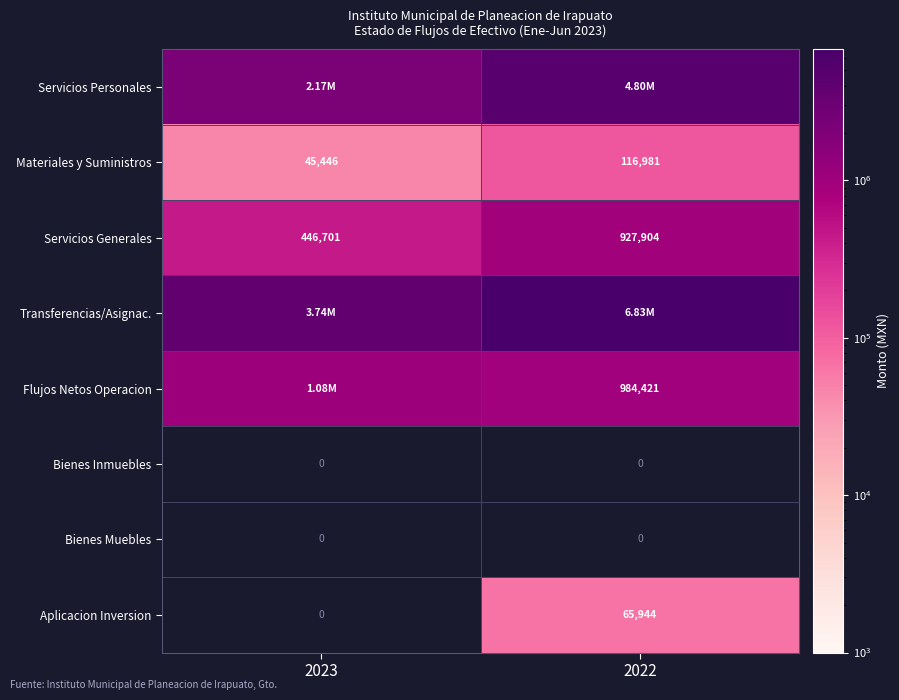

Between 2023 and 2022, which series saw the biggest shift?

Transferencias/Asignac.